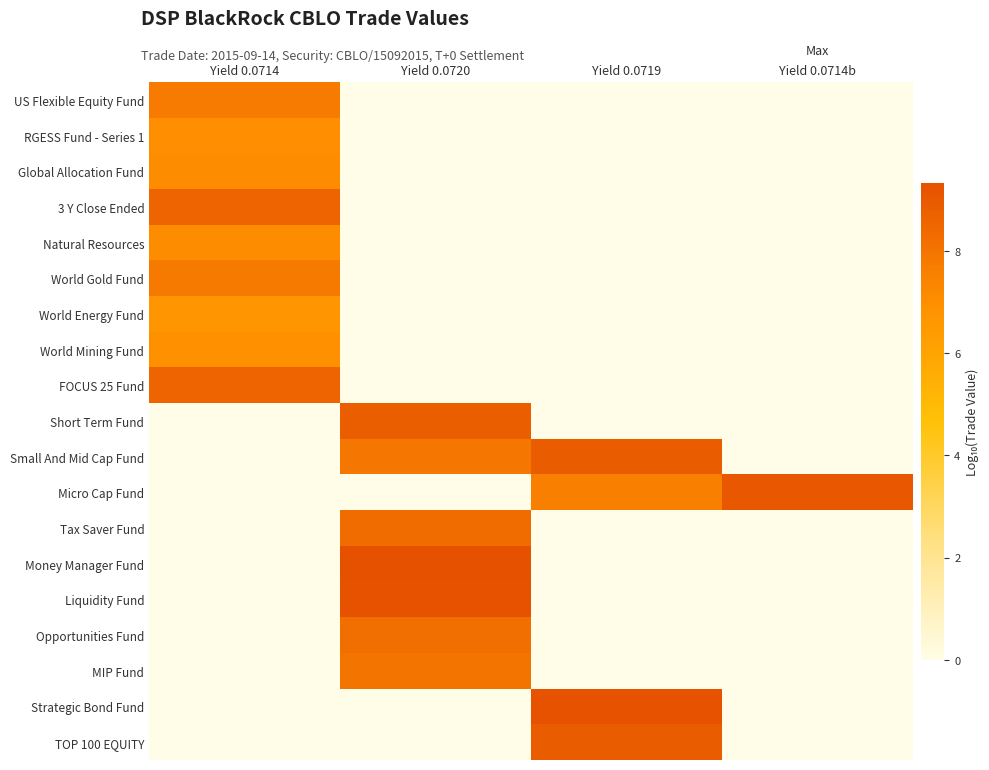

How many distinct data groups are displayed?

19